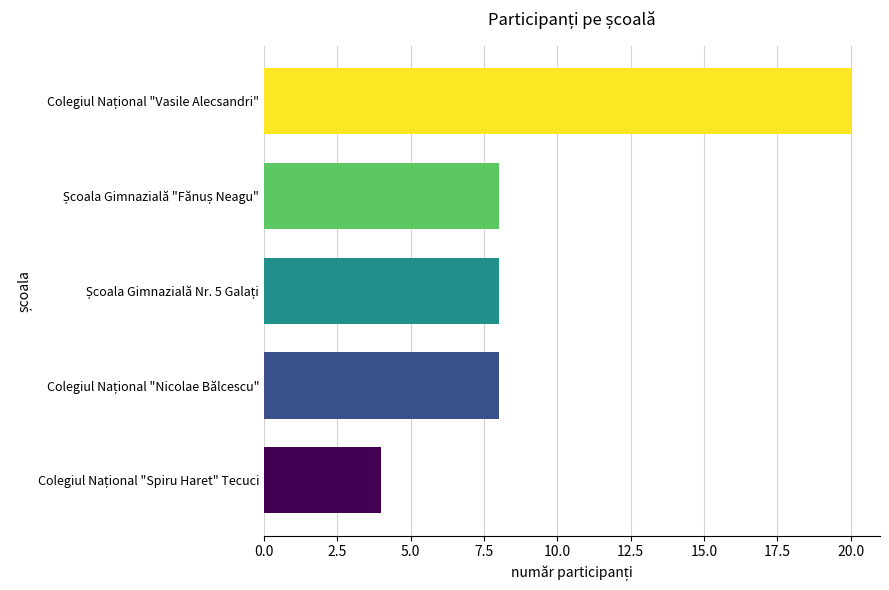

What is the difference between the maximum and minimum values?

16